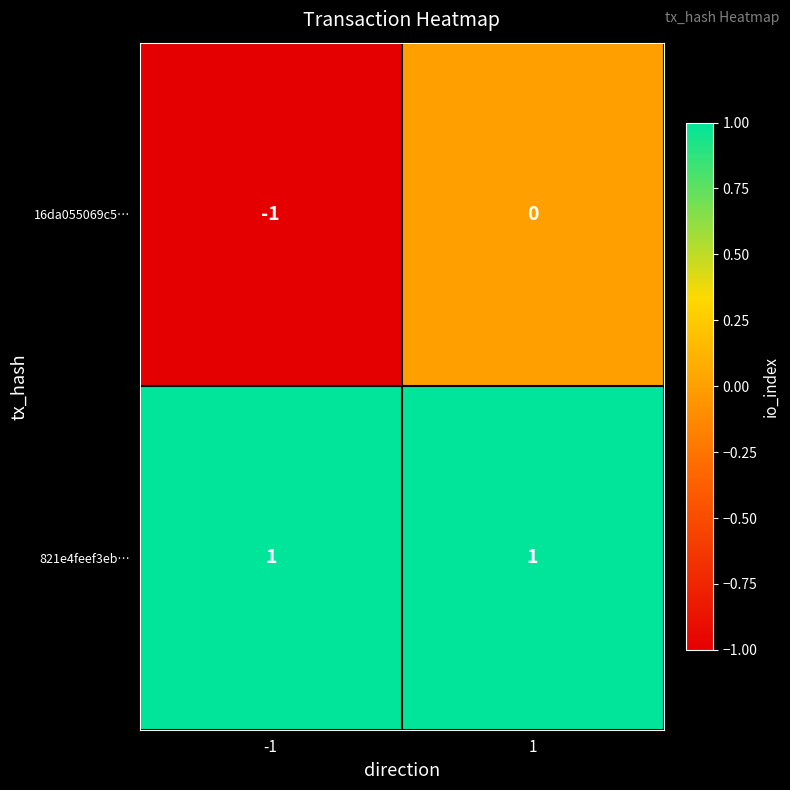

List the series in order of their overall mean, highest first.

821e4feef3eb…, 16da055069c5…